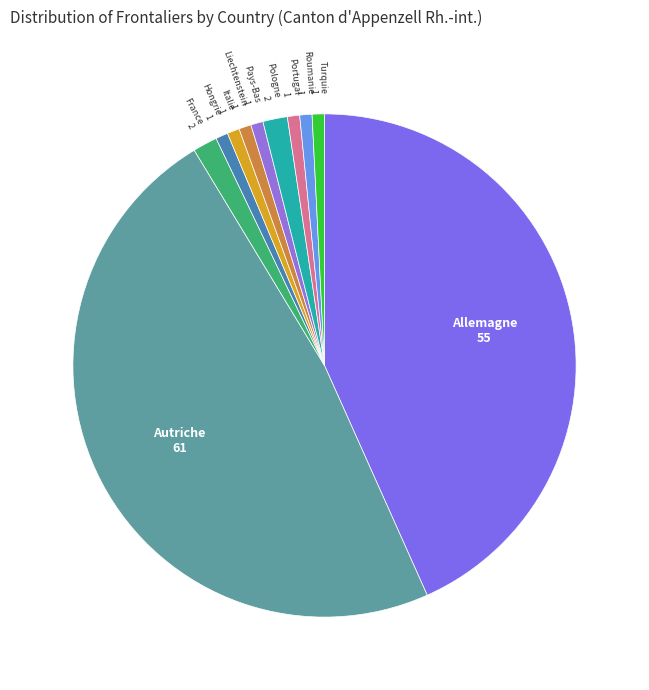

Is the sum of Portugal and Hongrie greater than half?

No